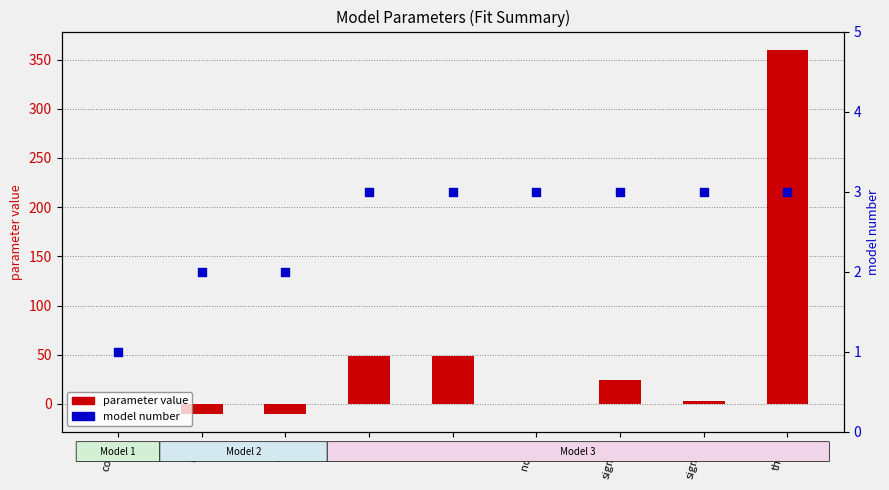

At how many categories does at least one series exceed 138?

1